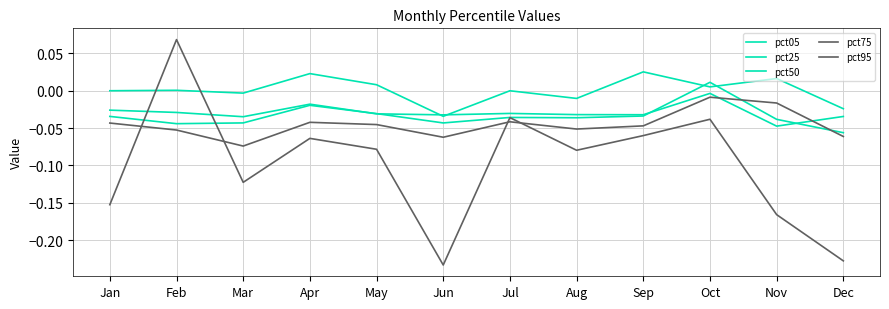

How many values in pct95 are below zero?

11